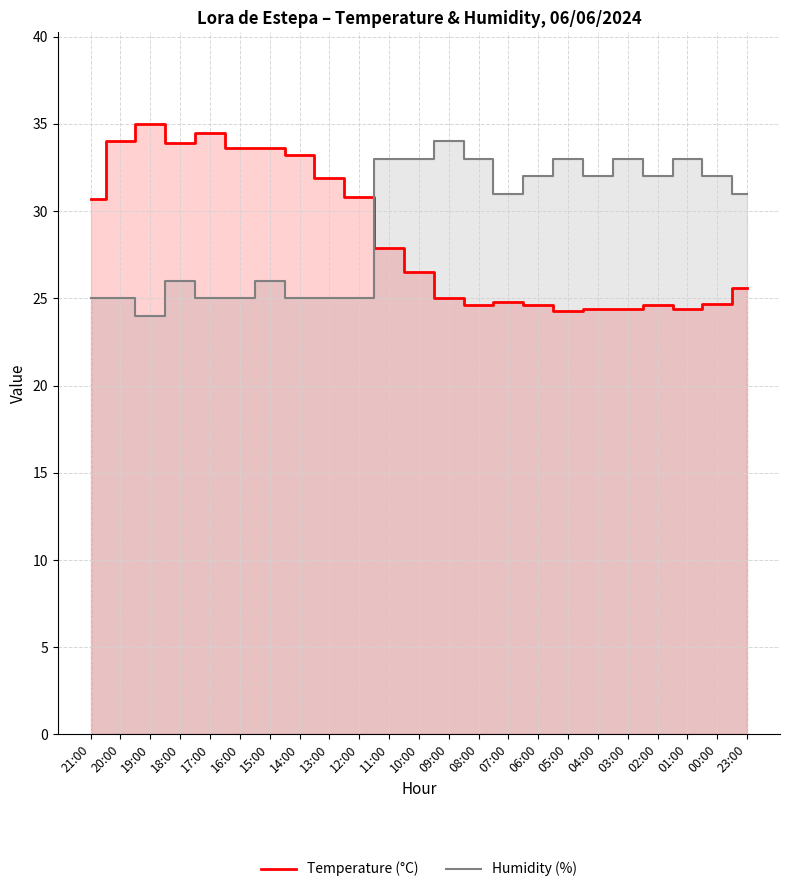

Which label corresponds to the largest value in the chart?

19:00